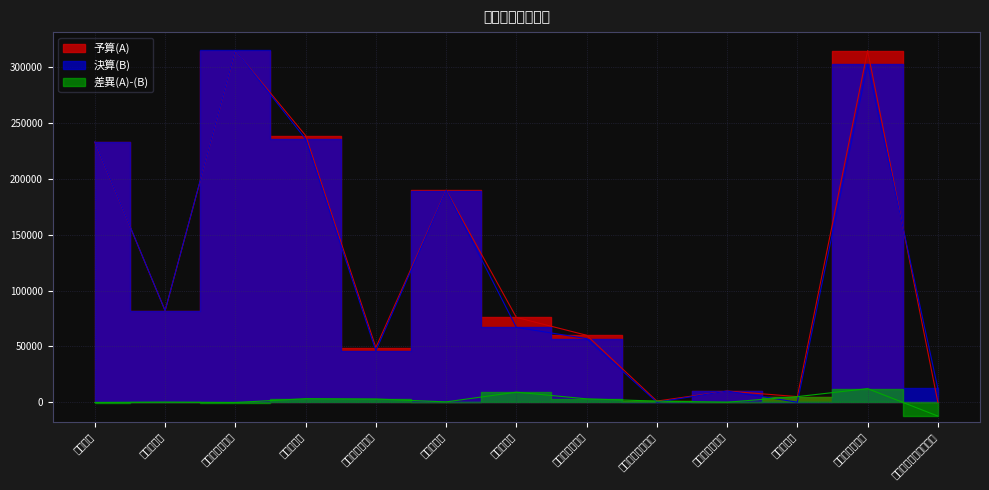

True or false: 差異(A)-(B) has a value of -273 at 事業収入.

True